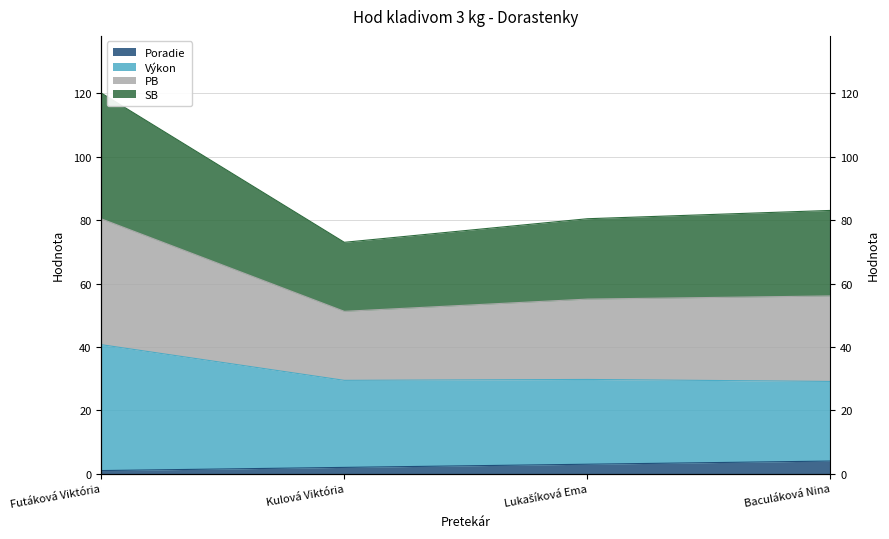

What is the greatest value displayed?

120.2